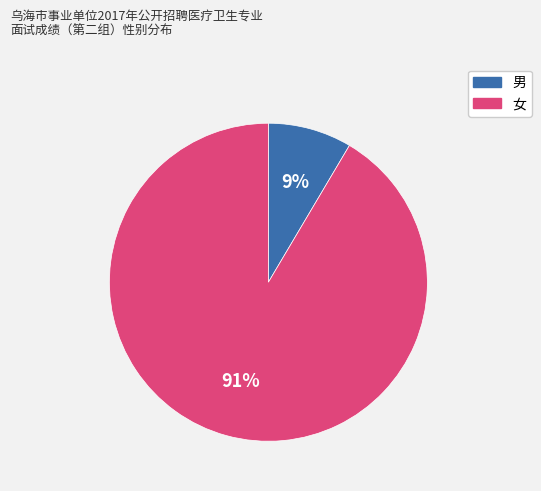

Do 女 and 男 together represent more than half of the pie?

Yes